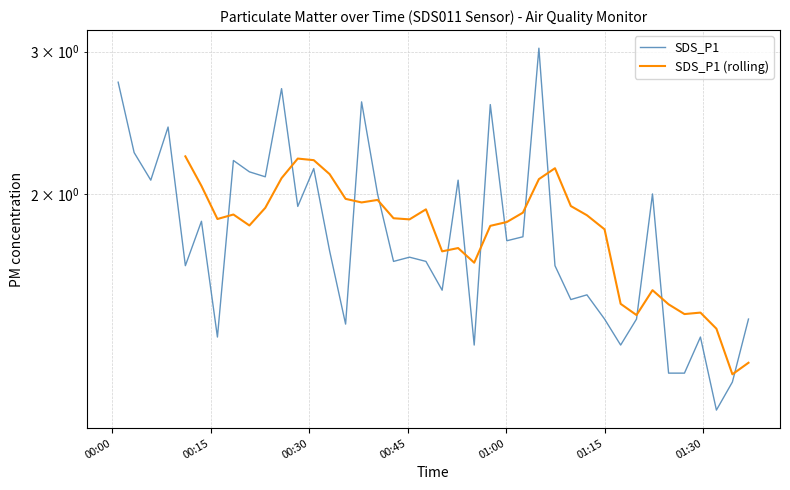

Rank the categories by value from lowest to highest.

2021/05/07 01:32:02, 2021/05/07 01:34:28, 2021/05/07 01:24:45, 2021/05/07 01:27:10, 2021/05/07 00:55:09, 2021/05/07 01:17:27, 2021/05/07 00:16:03, 2021/05/07 01:29:36, 2021/05/07 00:35:34, 2021/05/07 01:15:00, 2021/05/07 01:19:52, 2021/05/07 01:36:55, 2021/05/07 01:09:52, 2021/05/07 01:12:19, 2021/05/07 00:50:16, 2021/05/07 00:11:10, 2021/05/07 01:07:27, 2021/05/07 00:42:52, 2021/05/07 00:47:48, 2021/05/07 00:45:18, 2021/05/07 00:33:08, 2021/05/07 01:00:07, 2021/05/07 01:02:34, 2021/05/07 00:13:37, 2021/05/07 00:28:17, 2021/05/07 00:40:26, 2021/05/07 01:22:18, 2021/05/07 00:05:54, 2021/05/07 00:52:42, 2021/05/07 00:23:20, 2021/05/07 00:20:55, 2021/05/07 00:30:43, 2021/05/07 00:18:29, 2021/05/07 00:03:22, 2021/05/07 00:08:32, 2021/05/07 00:57:36, 2021/05/07 00:38:00, 2021/05/07 00:25:49, 2021/05/07 00:00:56, 2021/05/07 01:05:00